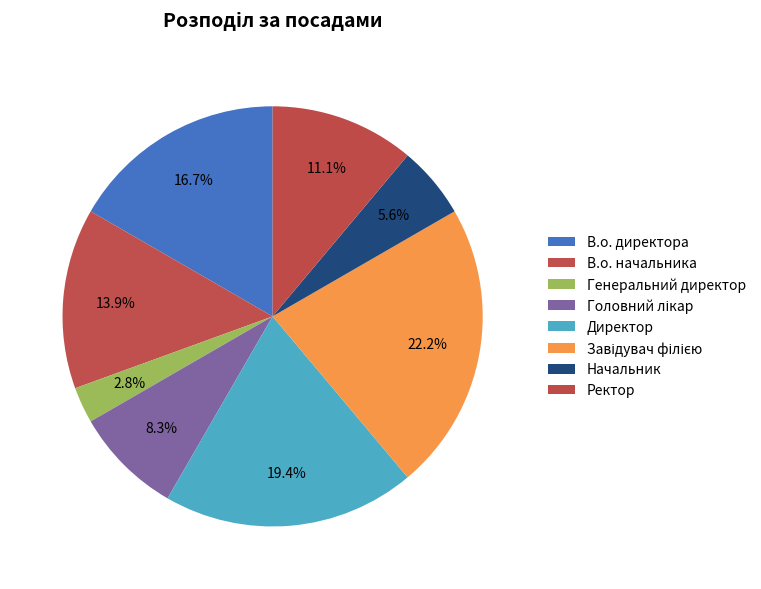

To the nearest percent, what is the average slice percentage?

12%